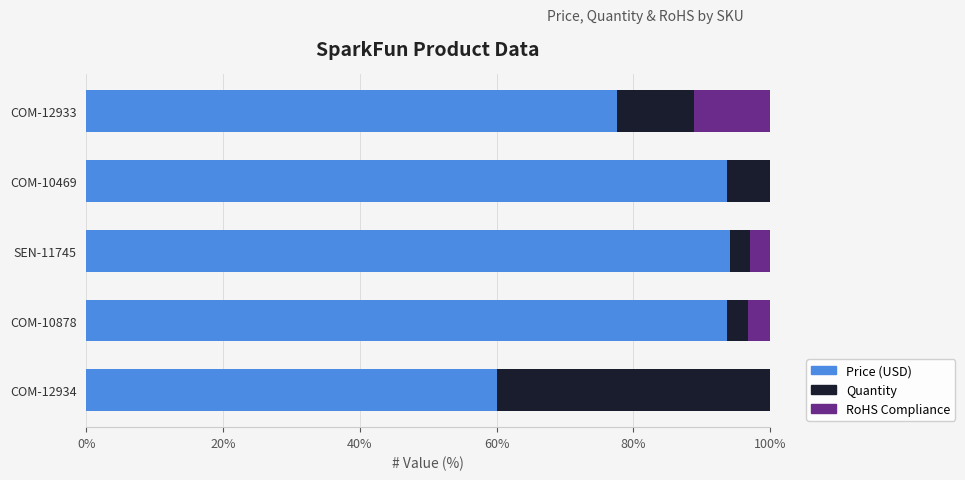

True or false: Price (USD) has a value of 60.0 at COM-12934.

True